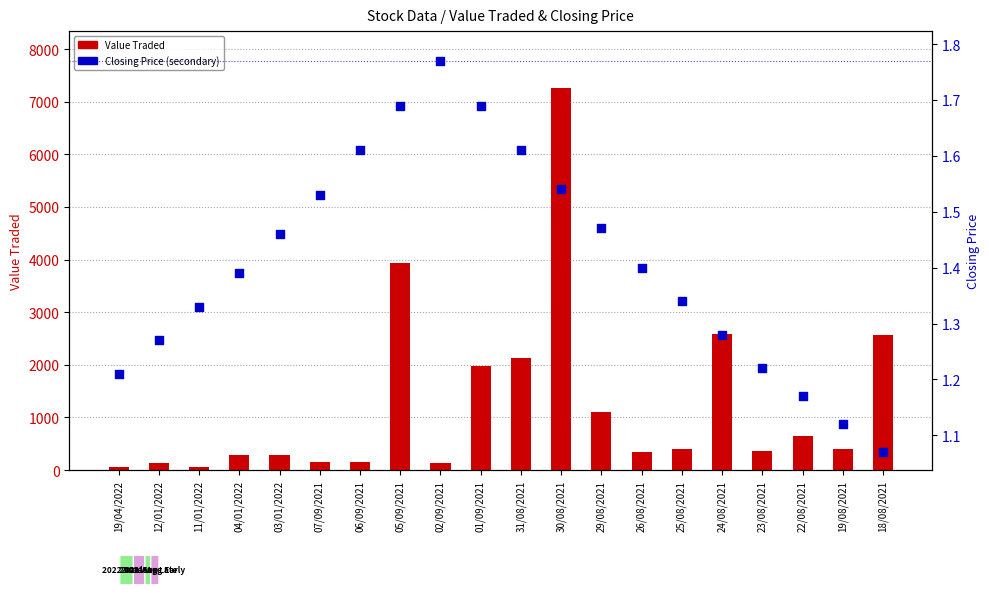

Which series has the largest Y range (max minus min)?

Value Traded